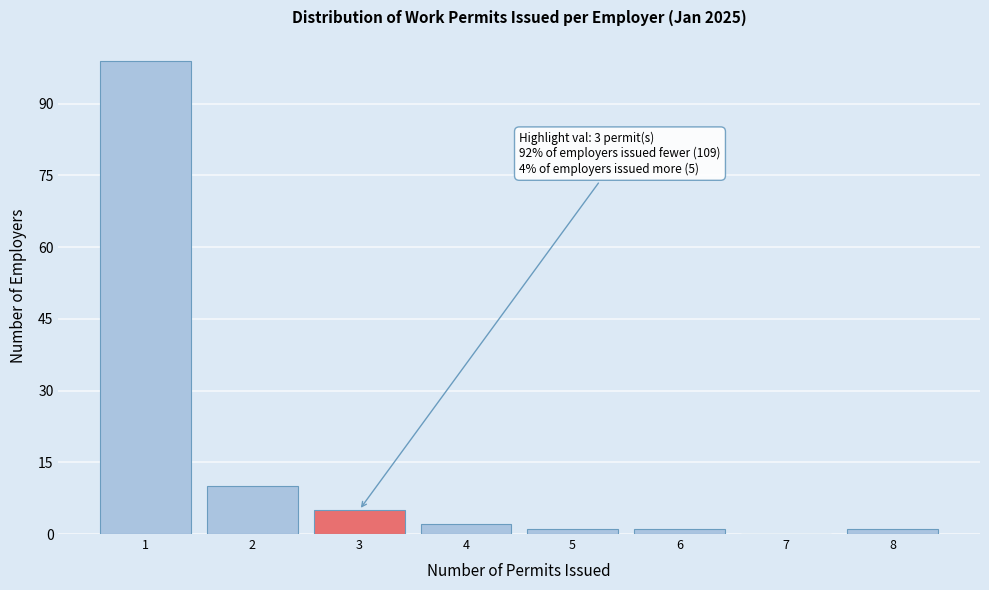

Reading left to right, what are all the values shown in this chart?

1=99	2=10	3=5	4=2	5=1	6=1	7=0	8=1